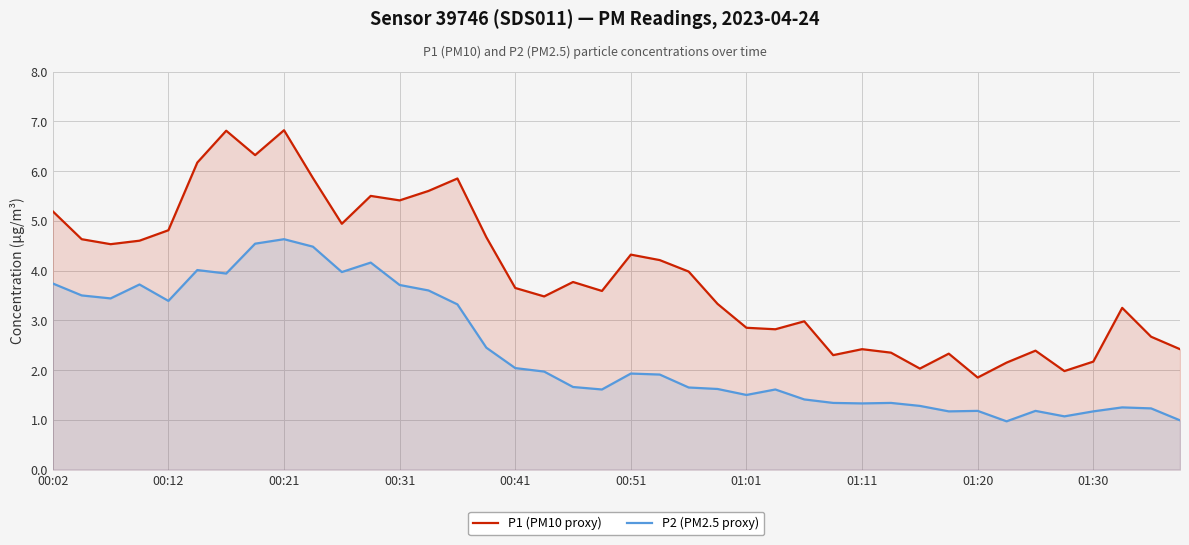

What is the sum of the P1 (PM10 proxy) values at 19 and 22?

7.6